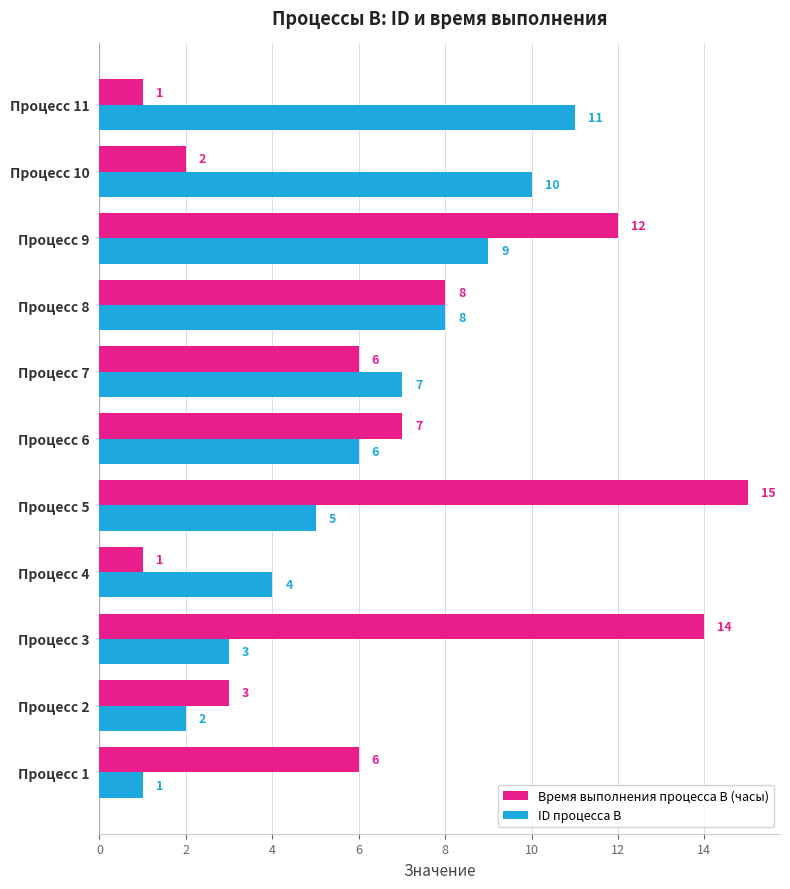

How many data points does each series have?

11